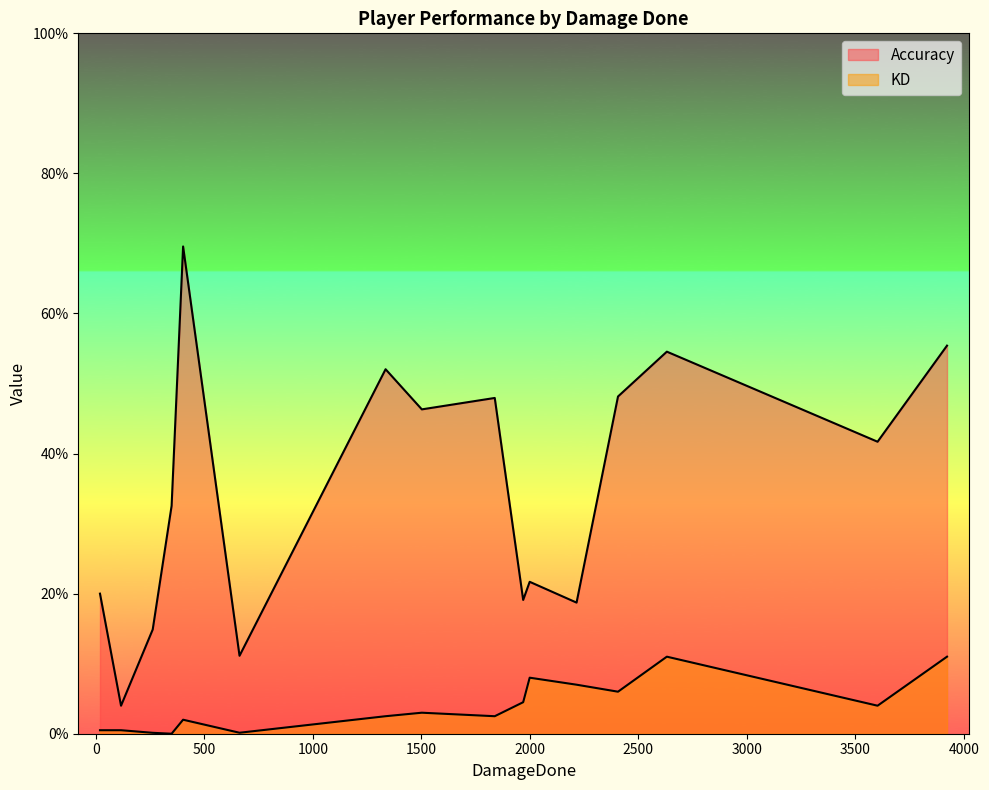

How many data points in KD are above 3?

7